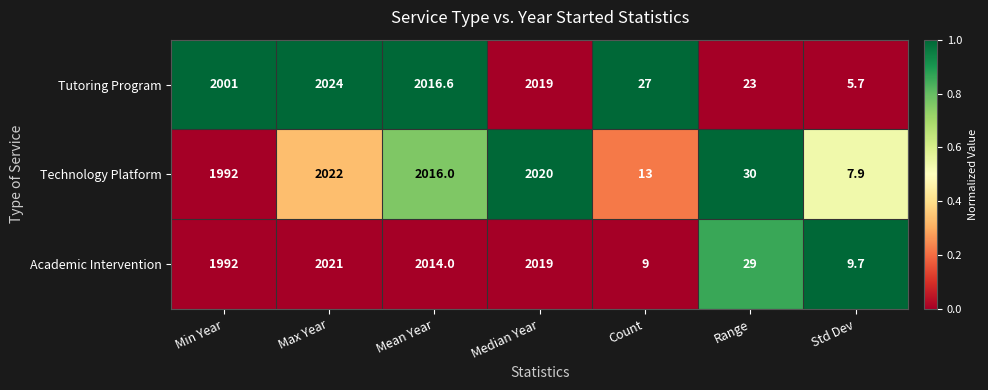

Reading left to right, list all the values displayed in this chart.

Tutoring Program: 2001.0	2024.0	2016.6	2019.0	27.0	23.0	5.7
Technology Platform: 1992.0	2022.0	2016.0	2020.0	13.0	30.0	7.9
Academic Intervention: 1992.0	2021.0	2014.0	2019.0	9.0	29.0	9.7